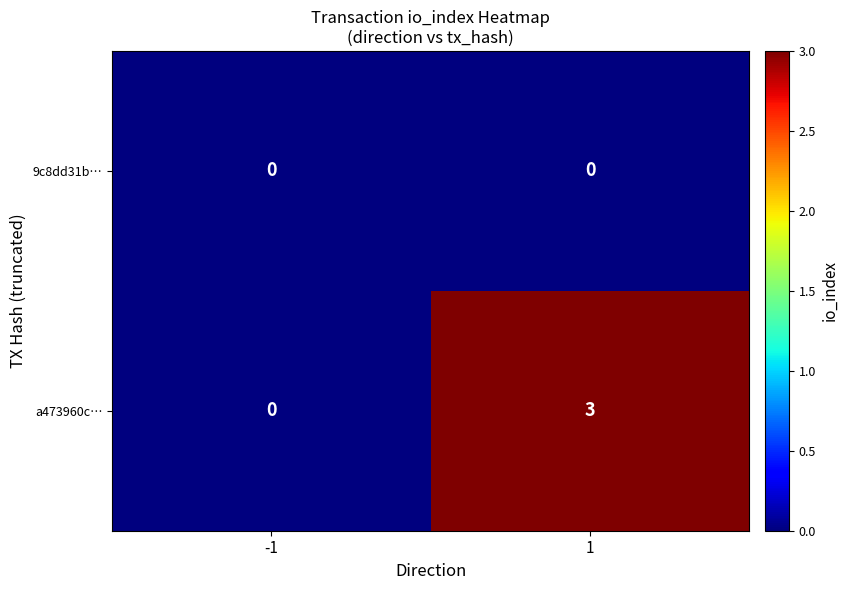

Which label corresponds to the largest value in the chart?

1